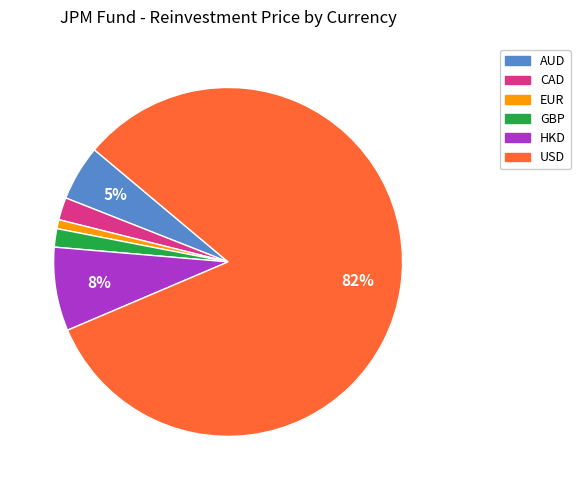

How many slices are in this pie chart?

6